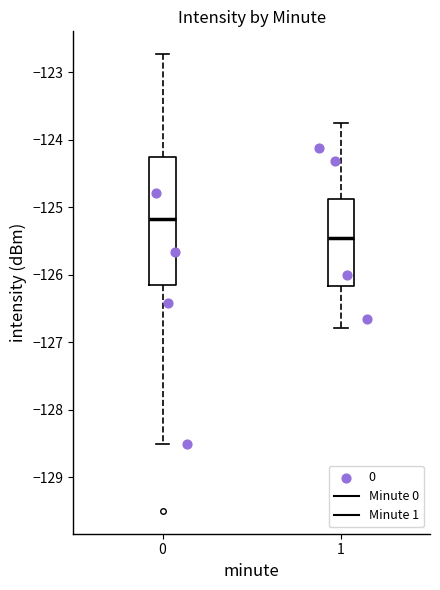

Which box is the tallest, from its lower edge to its upper edge?

0